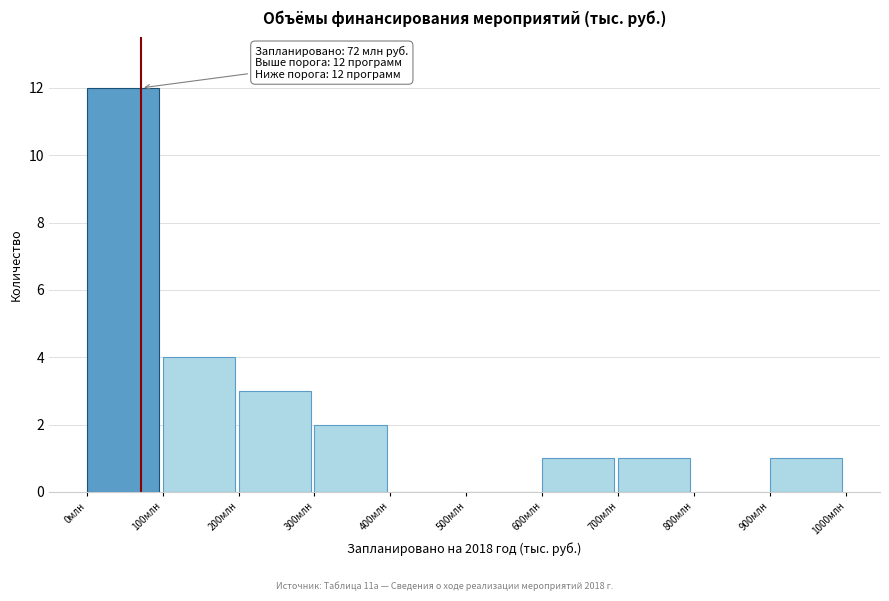

Reading left to right, what are all the values shown in this chart?

0млн=12	100млн=4	200млн=3	300млн=2	400млн=0	500млн=0	600млн=1	700млн=1	800млн=0	900млн=1